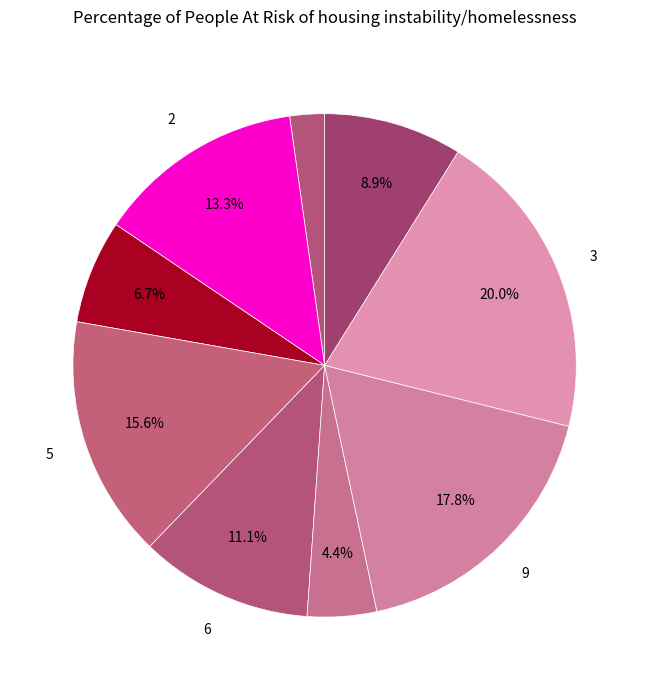

How many segments does this pie chart have?

9